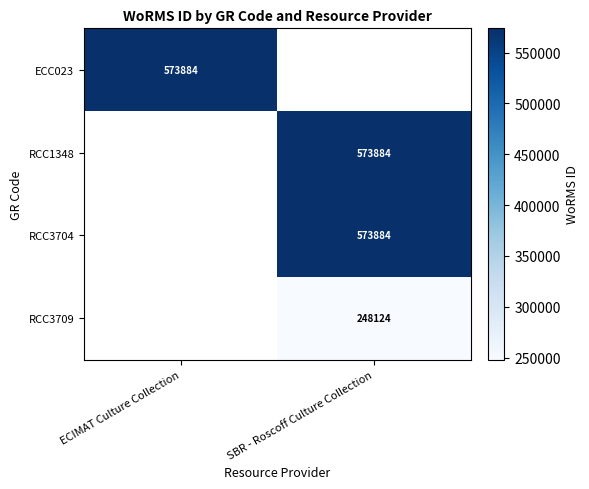

Is the value of RCC1348 at SBR - Roscoff Culture Collection greater than the value of RCC3709 at SBR - Roscoff Culture Collection?

Yes